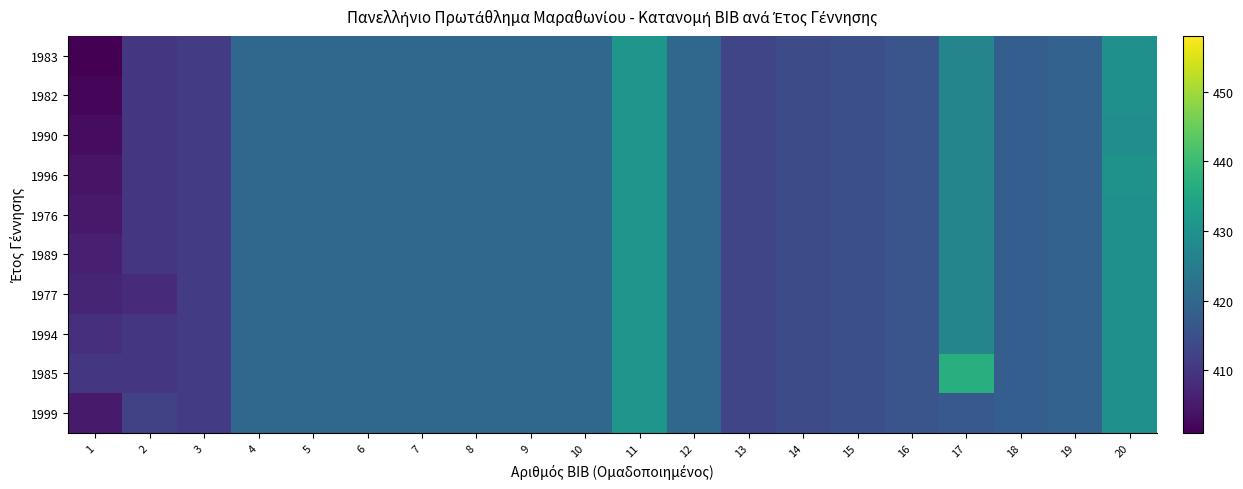

List the series in order of their peak value, lowest first.

1983, 1982, 1990, 1996, 1976, 1989, 1977, 1994, 1999, 1985